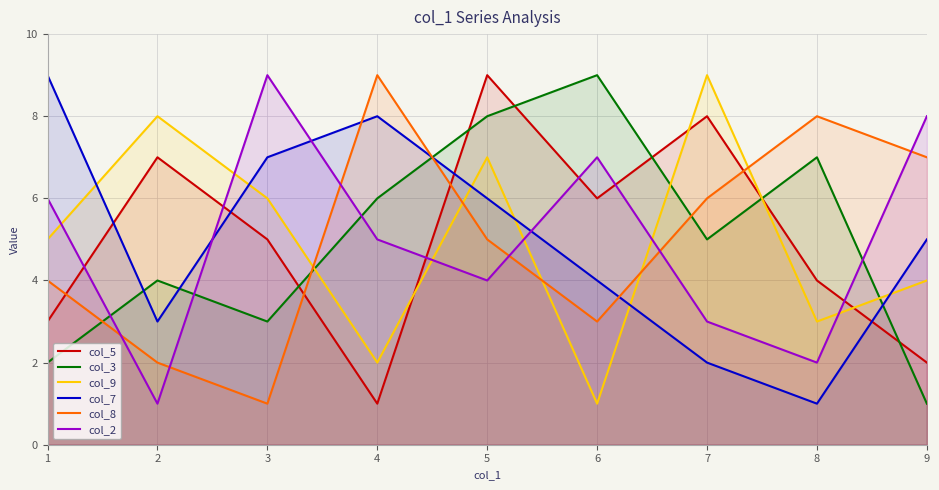

What is the value of the col_2 point at the 8th from the left?

2